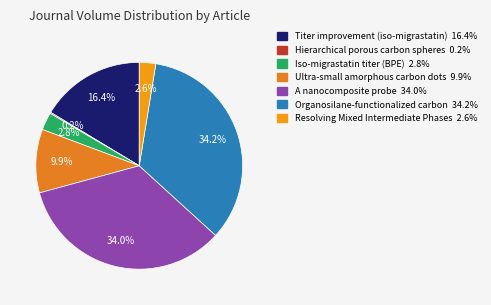

Count the number of slices in the pie.

7